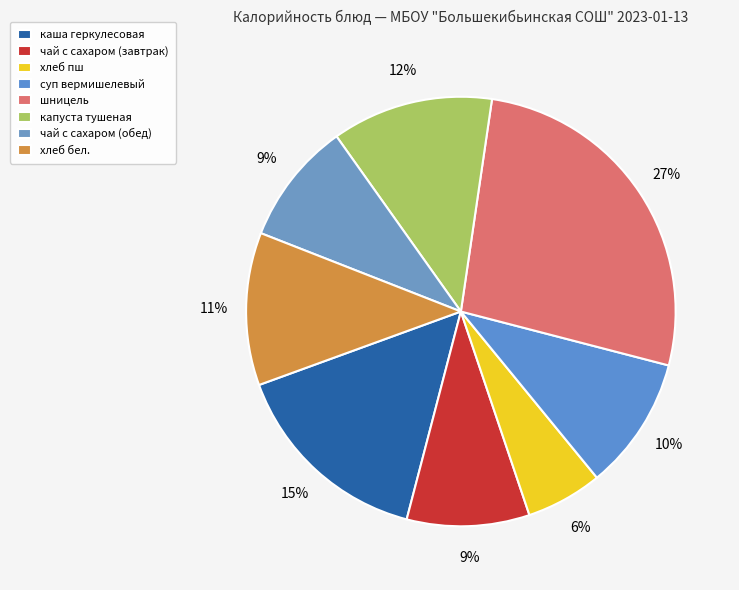

Which category has the biggest portion of the pie?

шницель